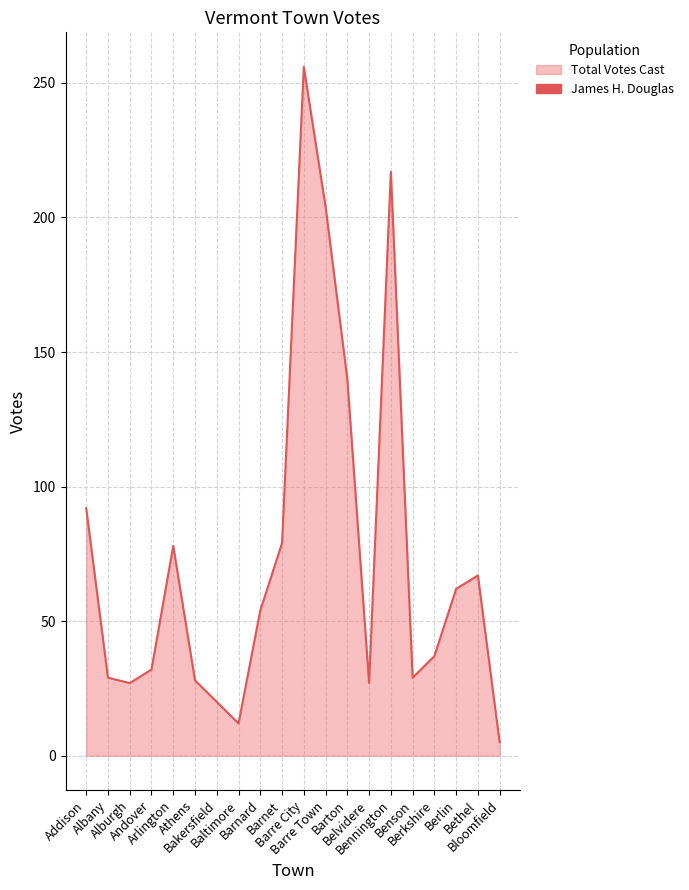

True or false: the data shows 37 at Berkshire.

True